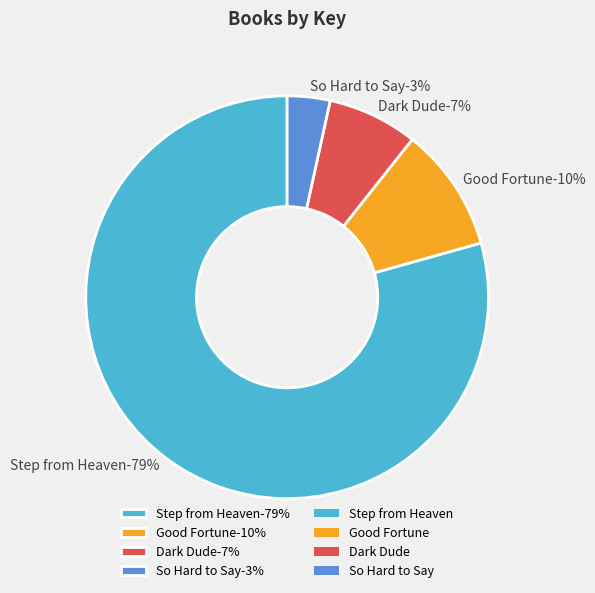

What is the smallest slice in the pie chart?

So Hard to Say